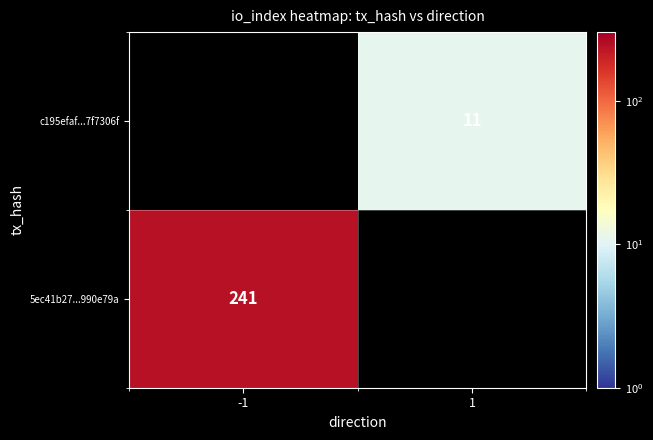

The value of 5ec41b27...990e79a at -1 is 106. True or false?

False